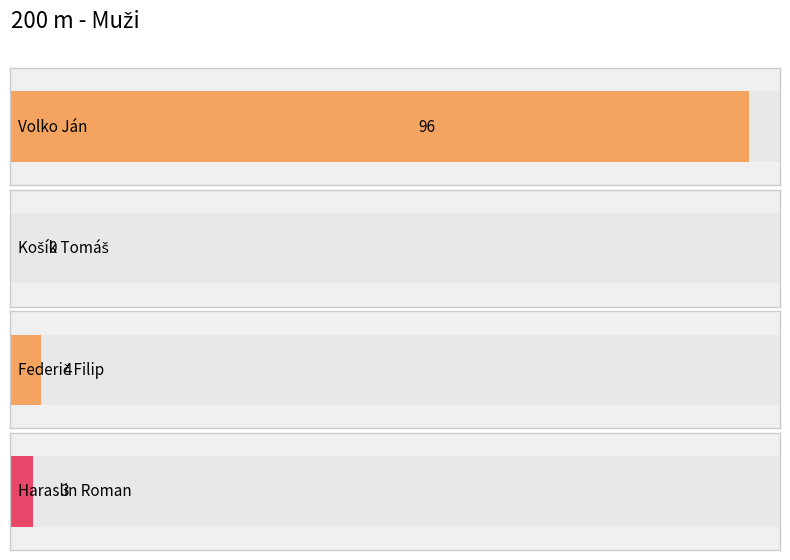

Rank the categories by value from lowest to highest.

Košík Tomáš, Haraslin Roman, Federič Filip, Volko Ján